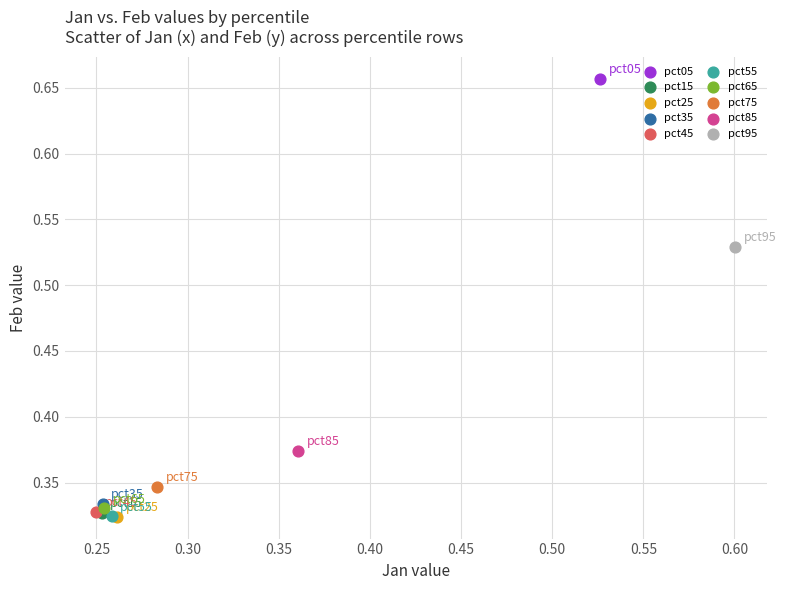

Which series contains the highest Y value?

pct05